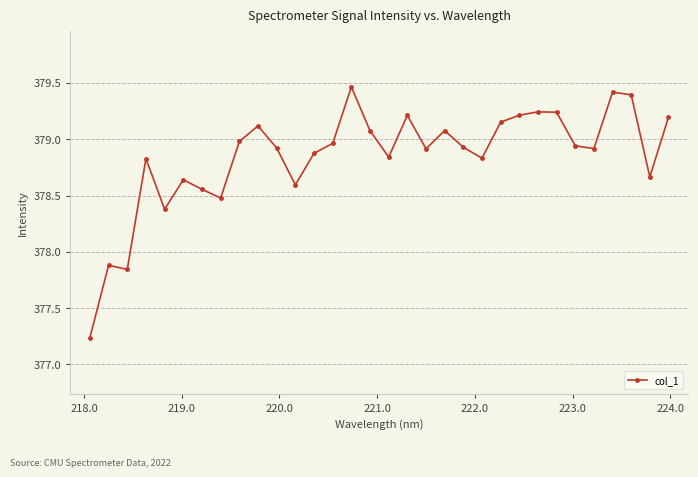

What is the value of the 20th point from the left?

379.1